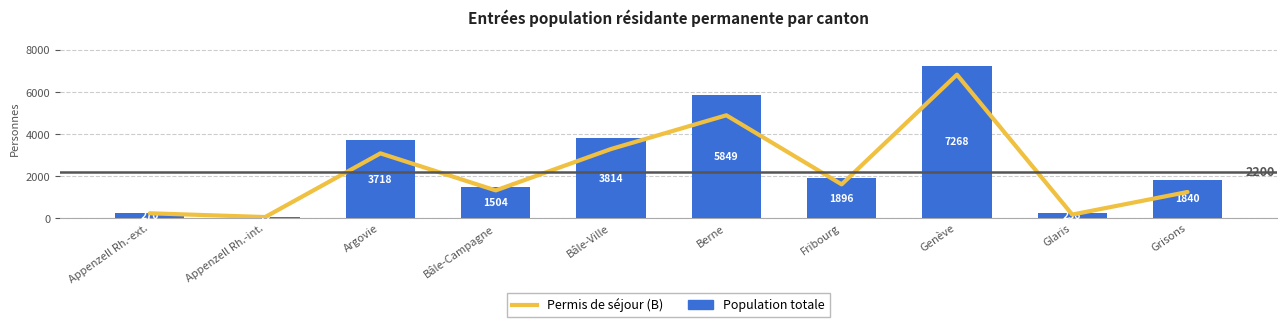

Read the Population totale value at Appenzell Rh.-int., to the nearest 10.

70